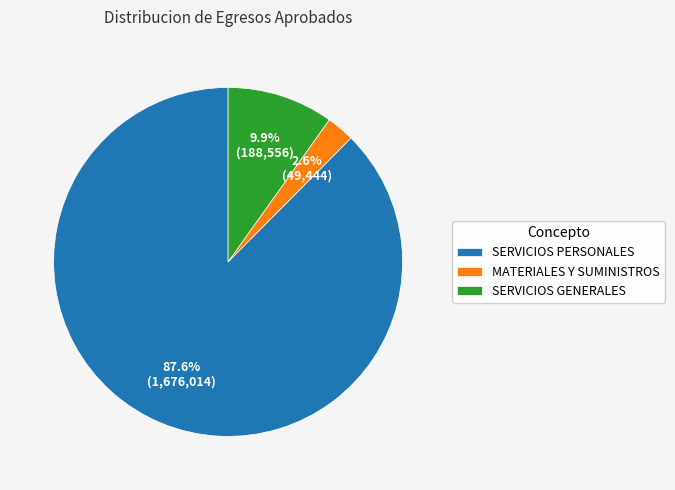

How many segments does this pie chart have?

3